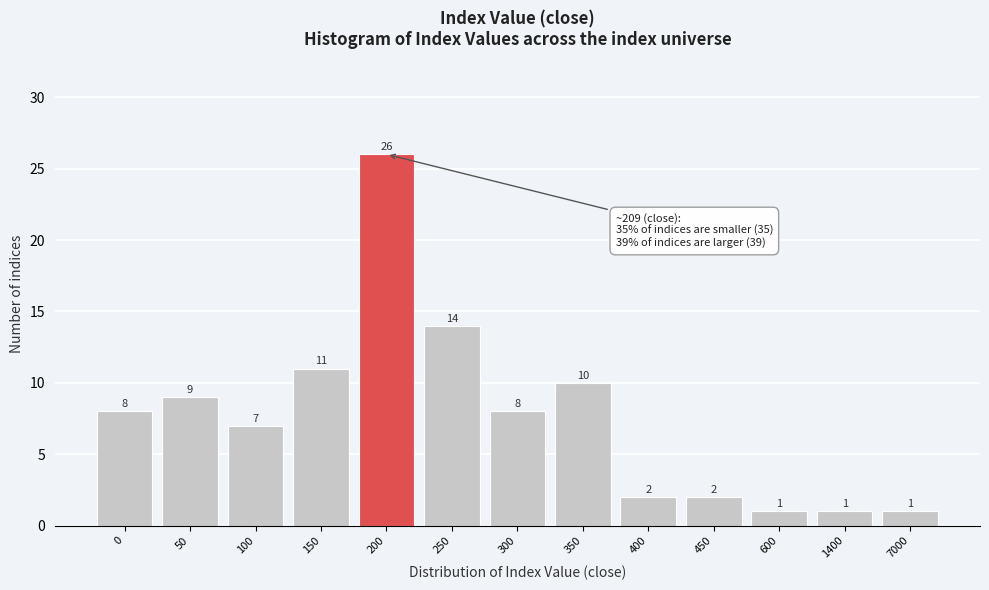

Reading right to left, what are all the values shown in this chart?

1	1	1	2	2	10	8	14	26	11	7	9	8